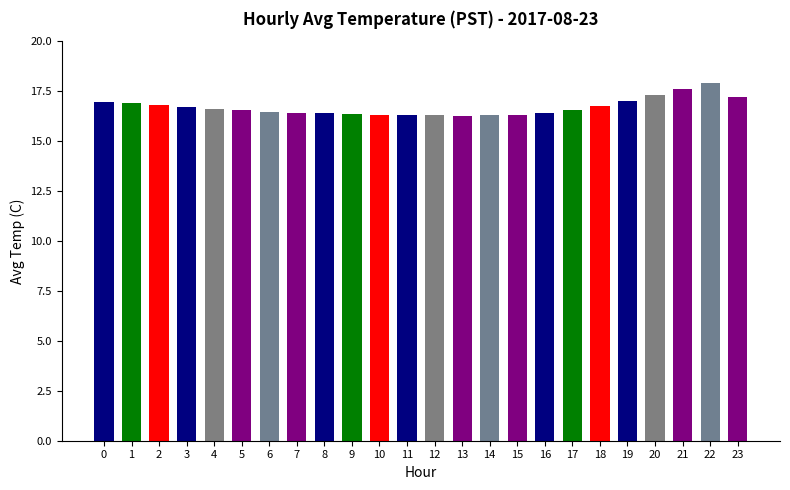

The chart shows a value of 16.3 at 10. True or false?

True